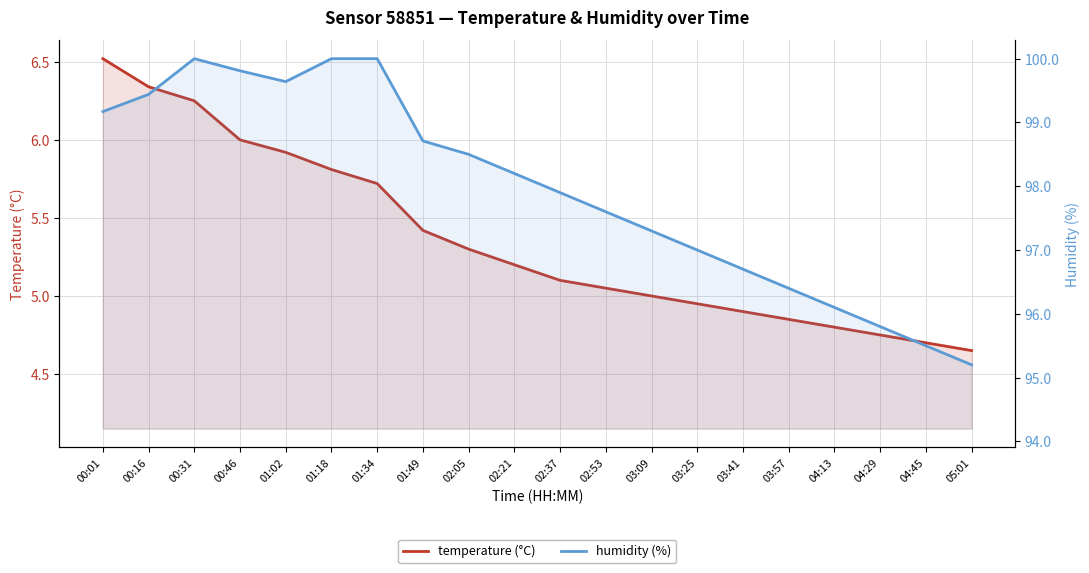

The temperature (°C) series shows 5.3 at 02:05. True or false?

True